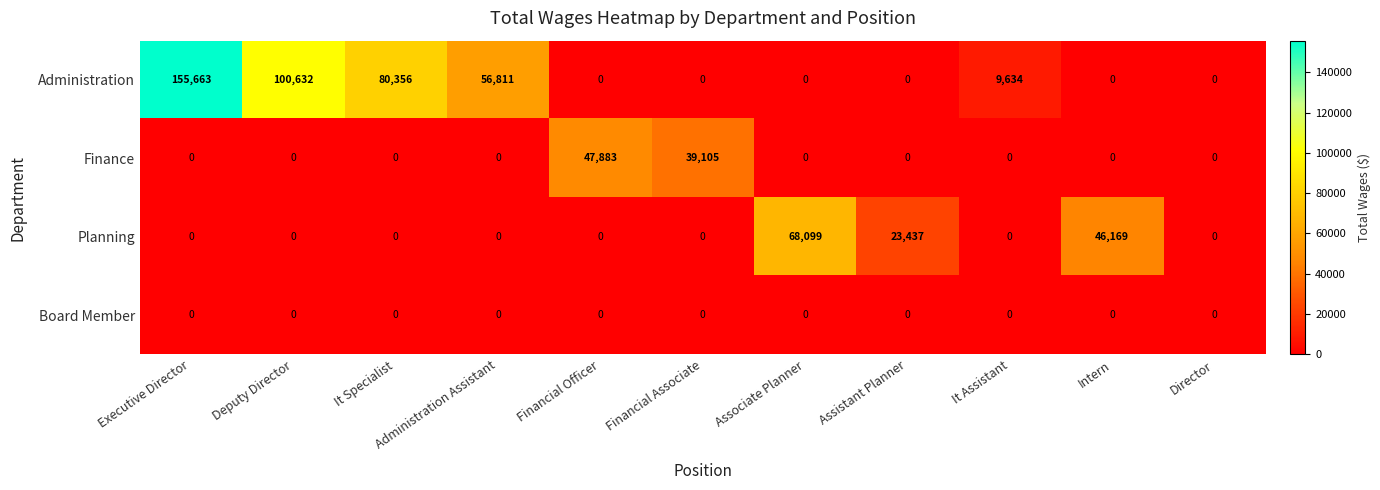

List the series in order of their peak value, highest first.

Administration, Planning, Finance, Board Member